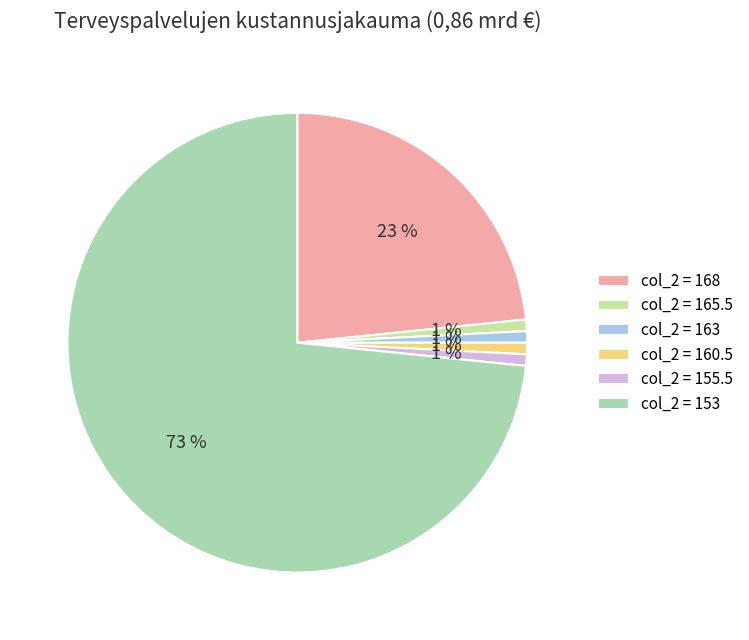

How many segments does this pie chart have?

6